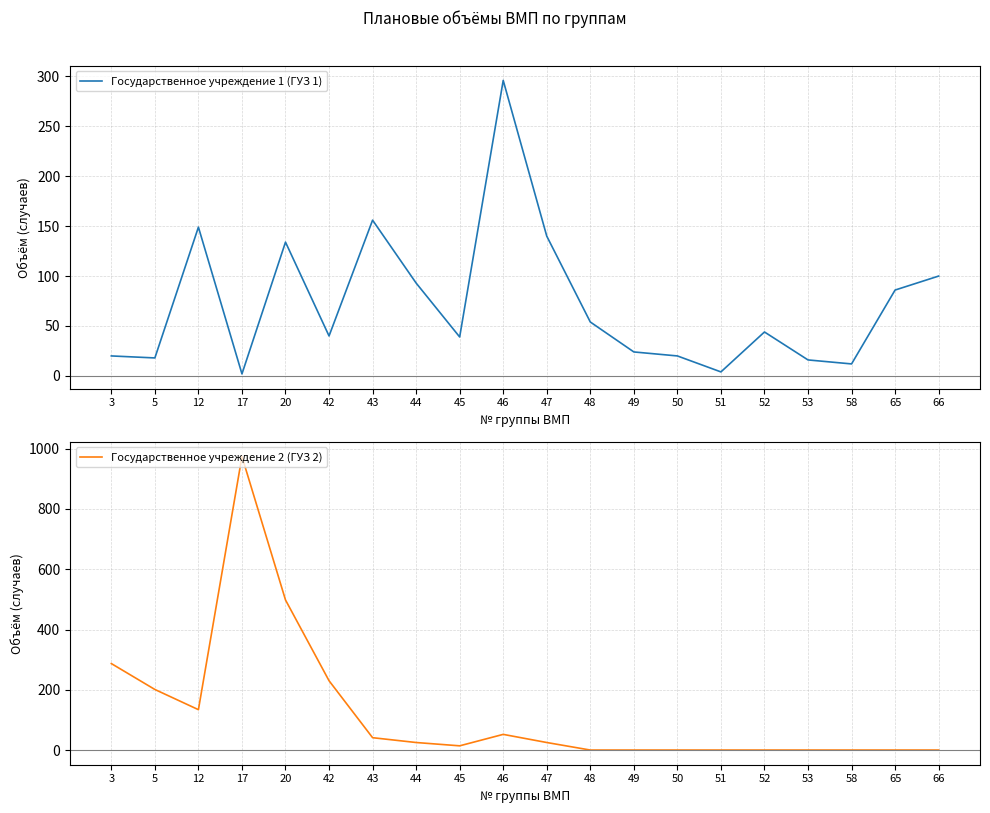

What is the total value across all series at 46?

348